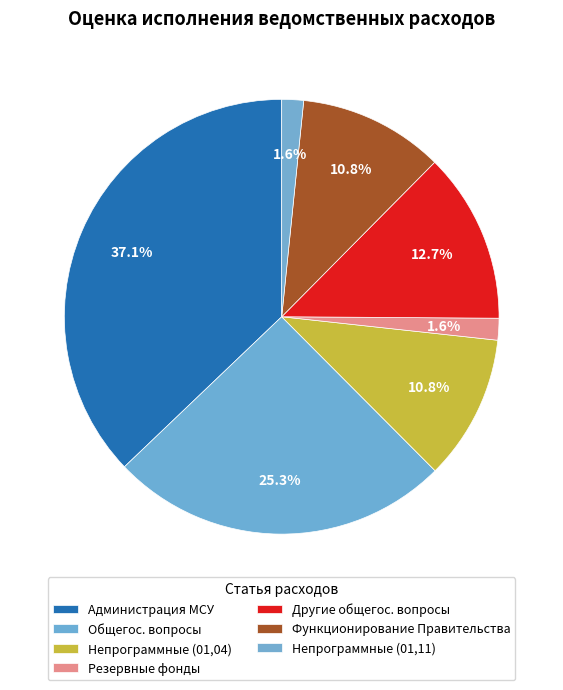

How many segments does this pie chart have?

7